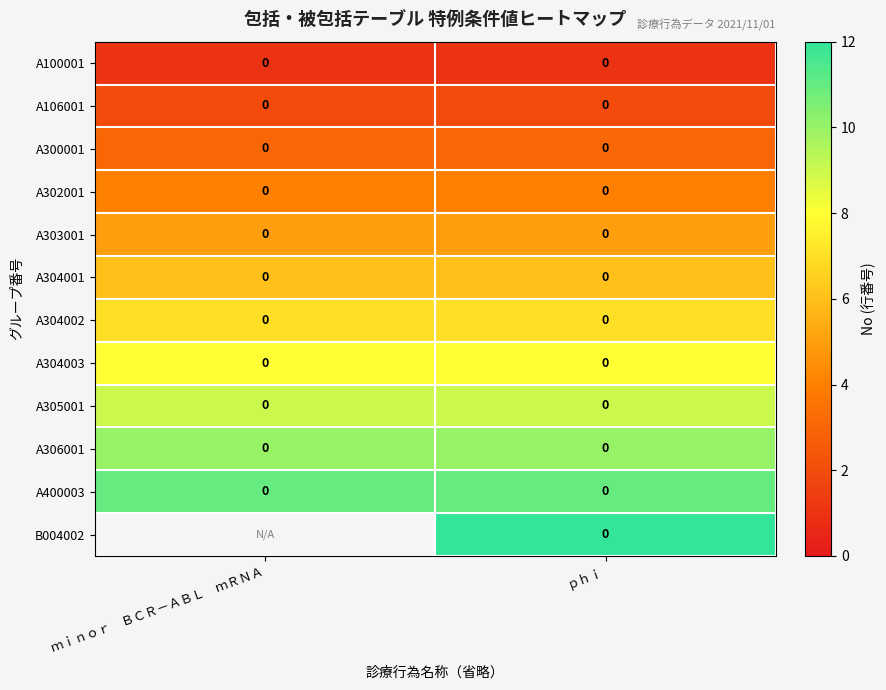

Is it true that A306001 equals 0 at ｐｈｉ?

True